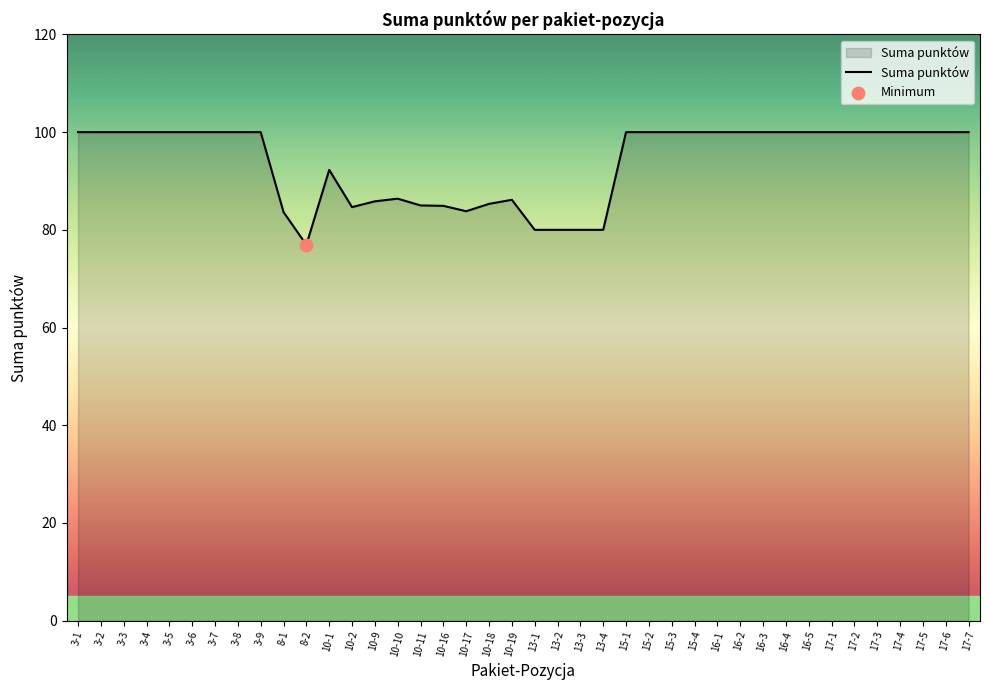

Between 10-18 and 15-4, which is larger?

15-4